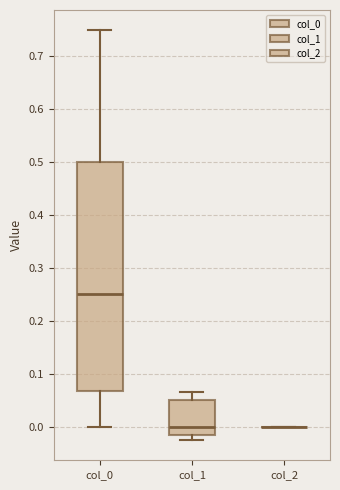

Where does the median line of the box for col_0 sit on the y-axis? The values are not printed on the chart, so give them approximately, as read against the axis.

0.25